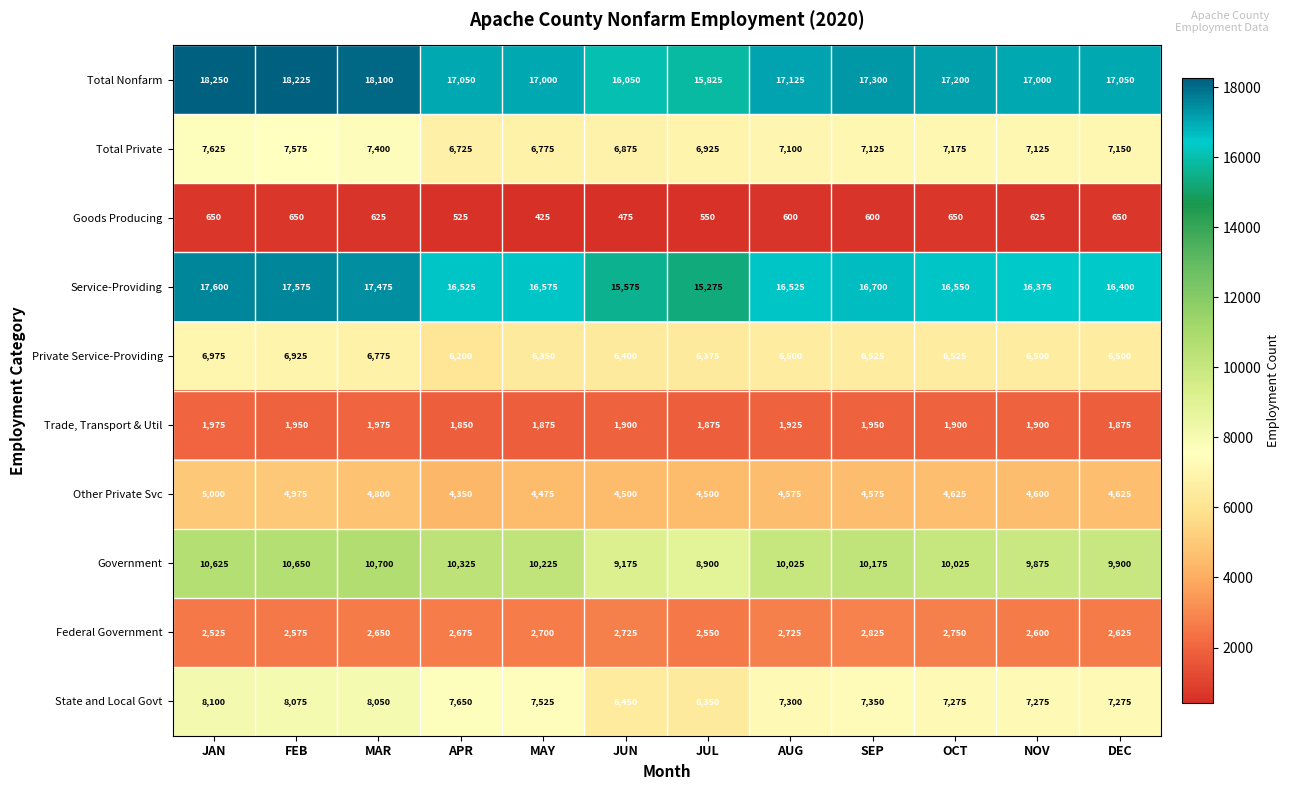

What is the sum of all State and Local Govt values?

88675